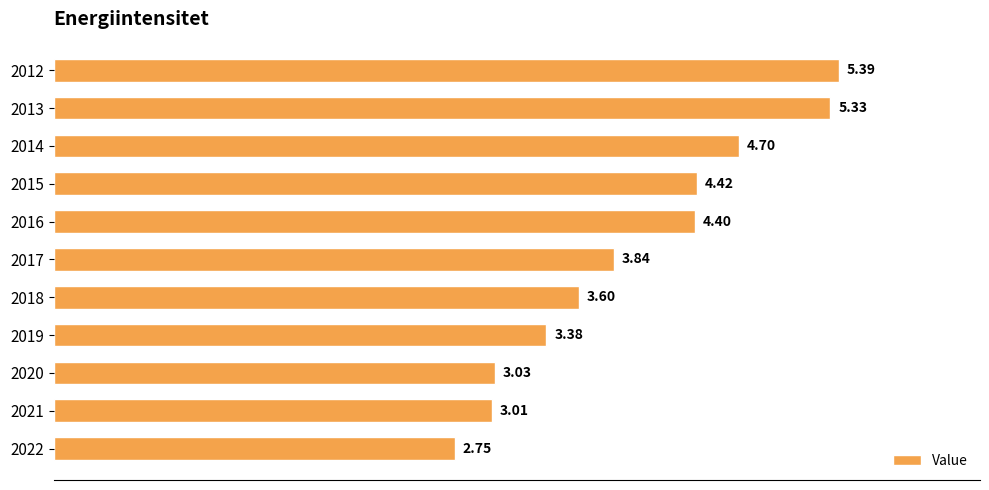

How many categories are shown in the chart?

11